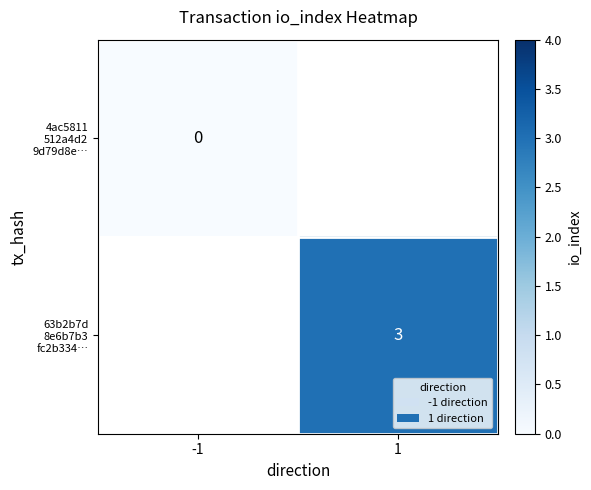

Which series has the widest spread of values?

4ac5811 512a4d2 9d79d8e…